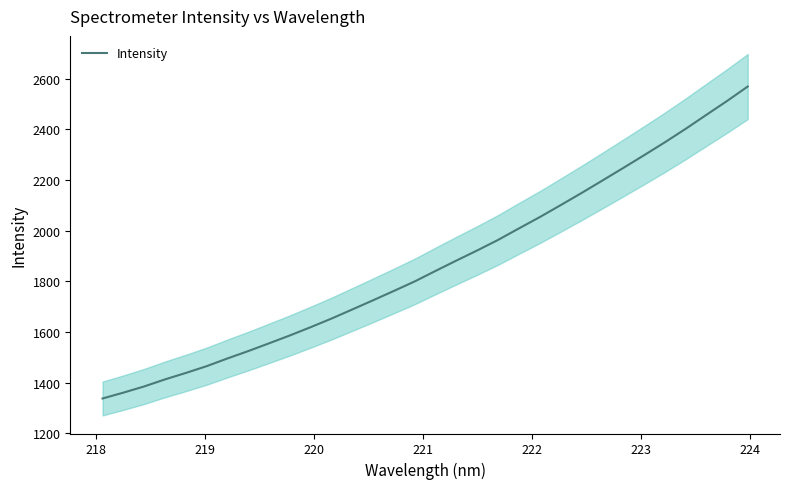

What is the lowest value of the Intensity series?

1337.6